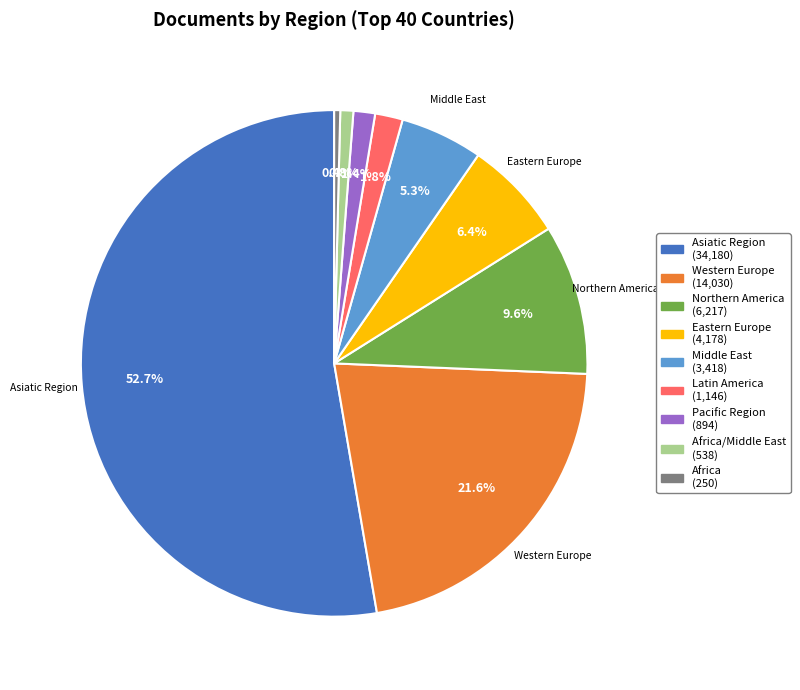

Does any single category account for the majority?

Yes